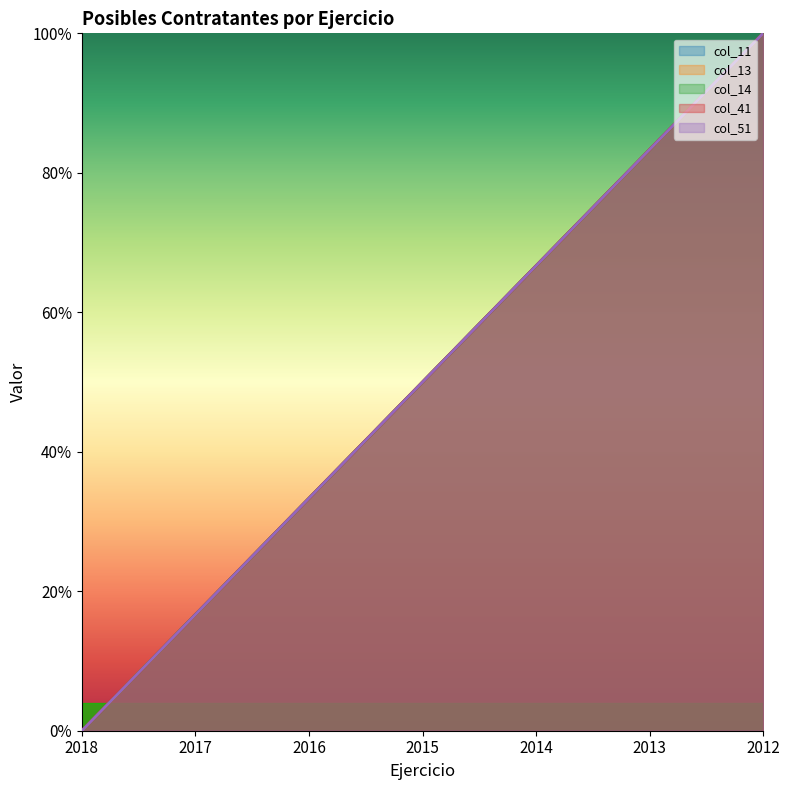

At 2012, list the series in order from largest to smallest.

col_11, col_13, col_14, col_41, col_51